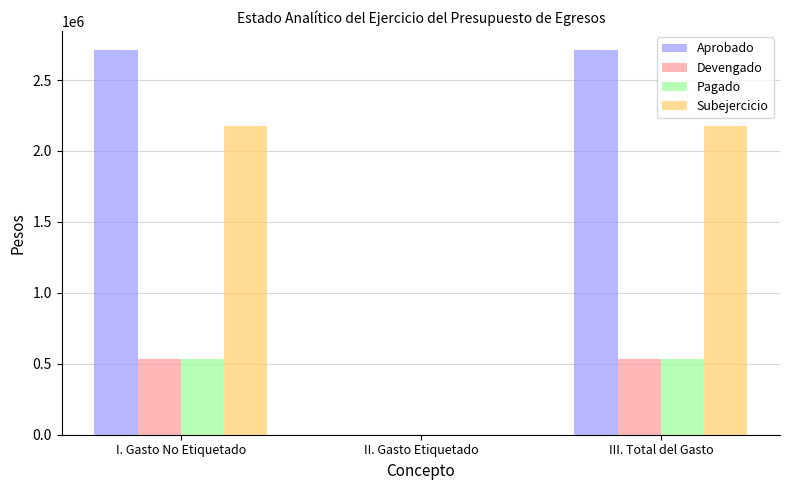

What are all the series names shown in the legend?

Aprobado, Devengado, Pagado, Subejercicio